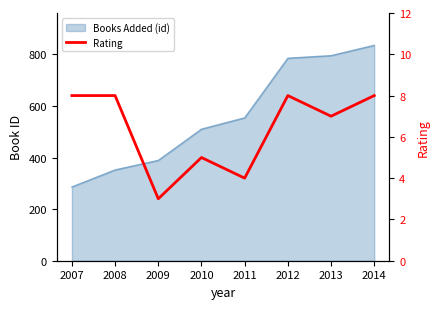

Is it true that the value at 2011 is 1?

False